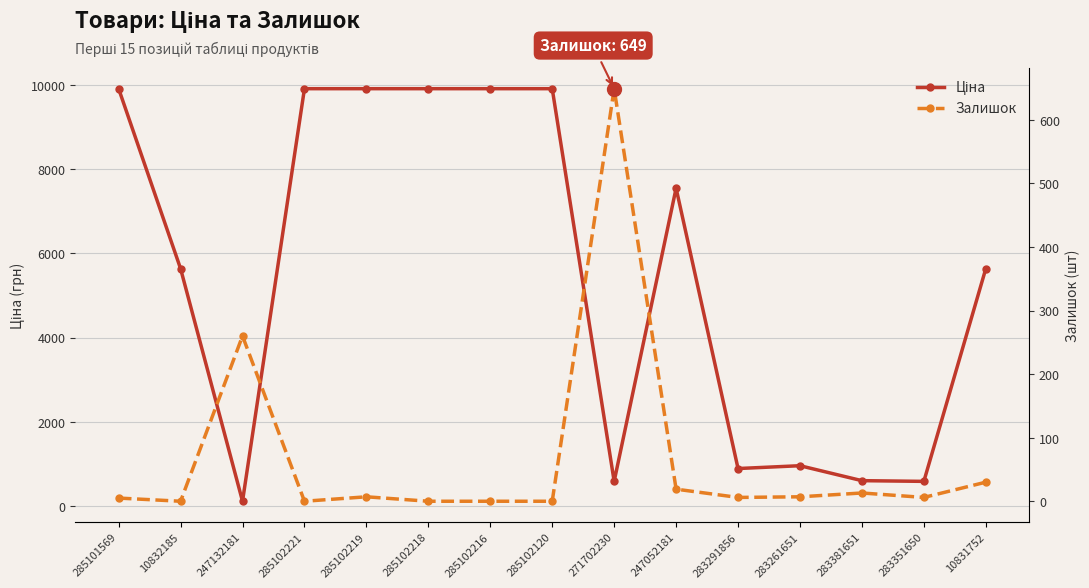

The value of Залишок at 247132181 is 260.0. True or false?

True